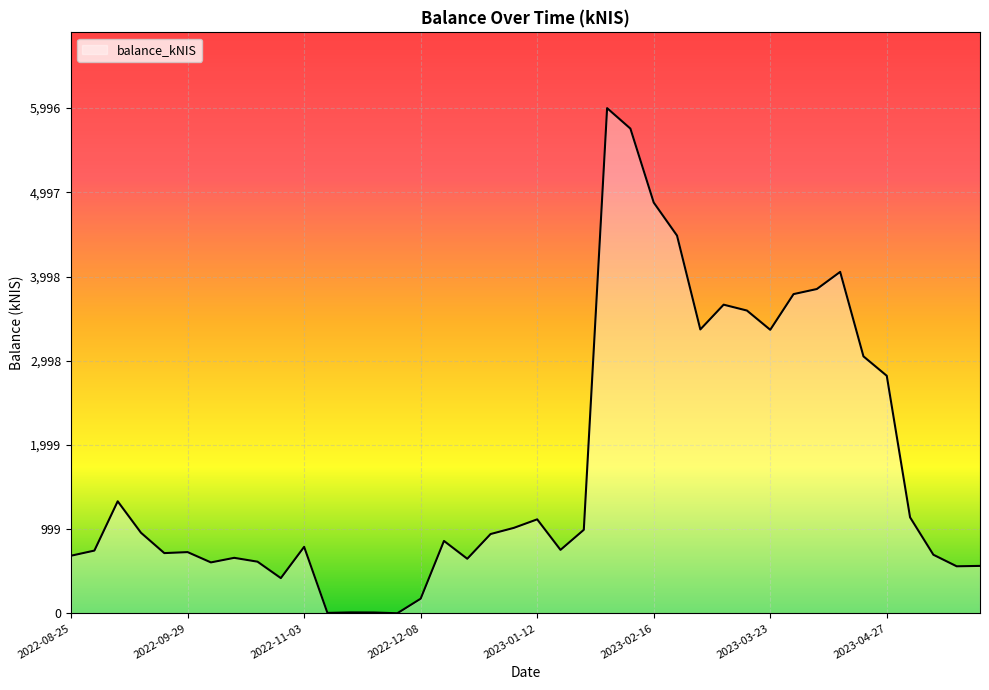

What is the greatest value displayed?

5996.4